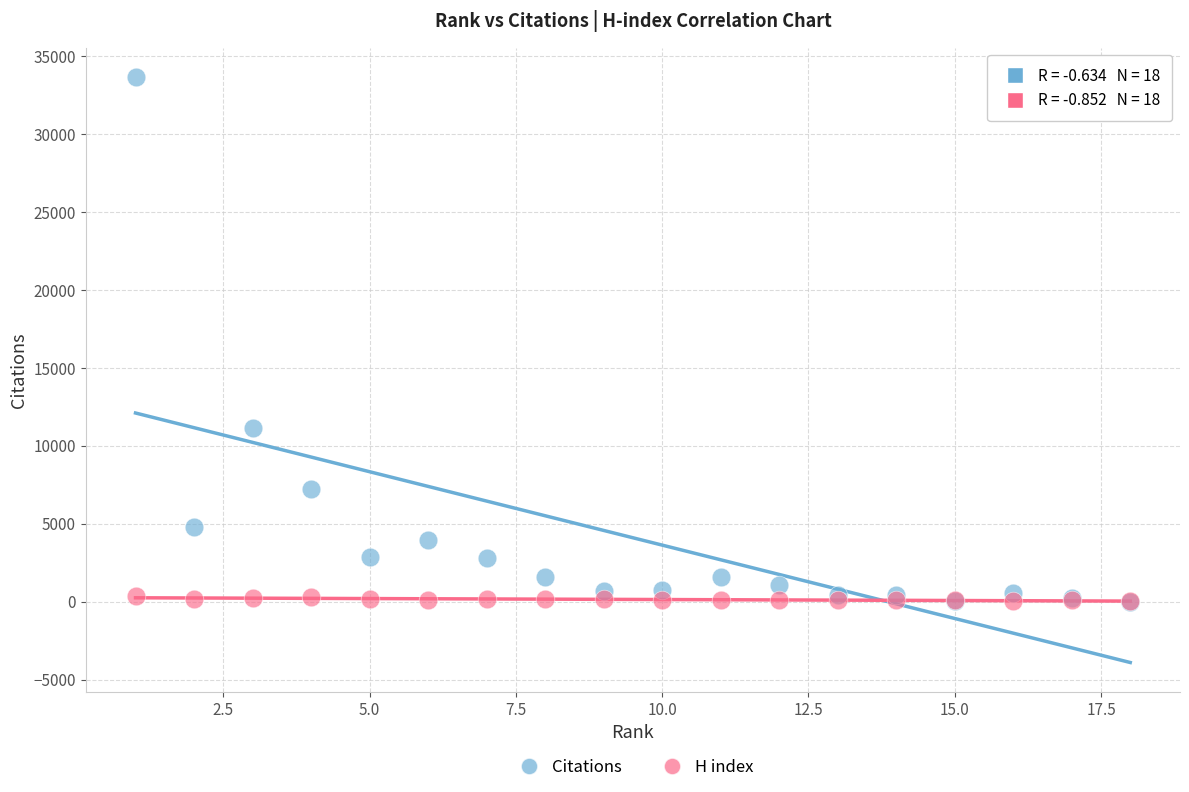

Across all series, what Y value is closest to 16830?

11119